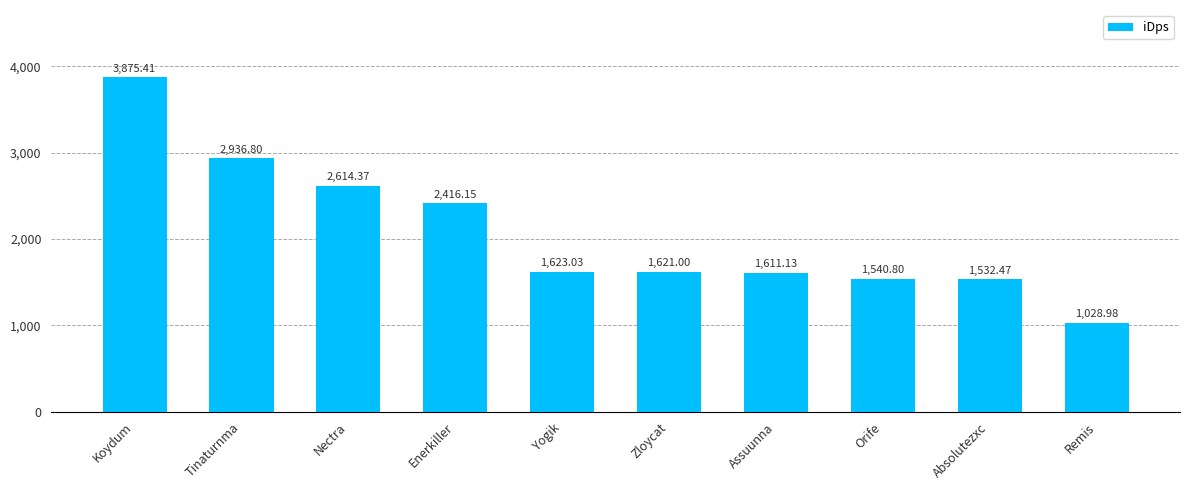

Is it true that the value at Koydum is 2018.0?

False